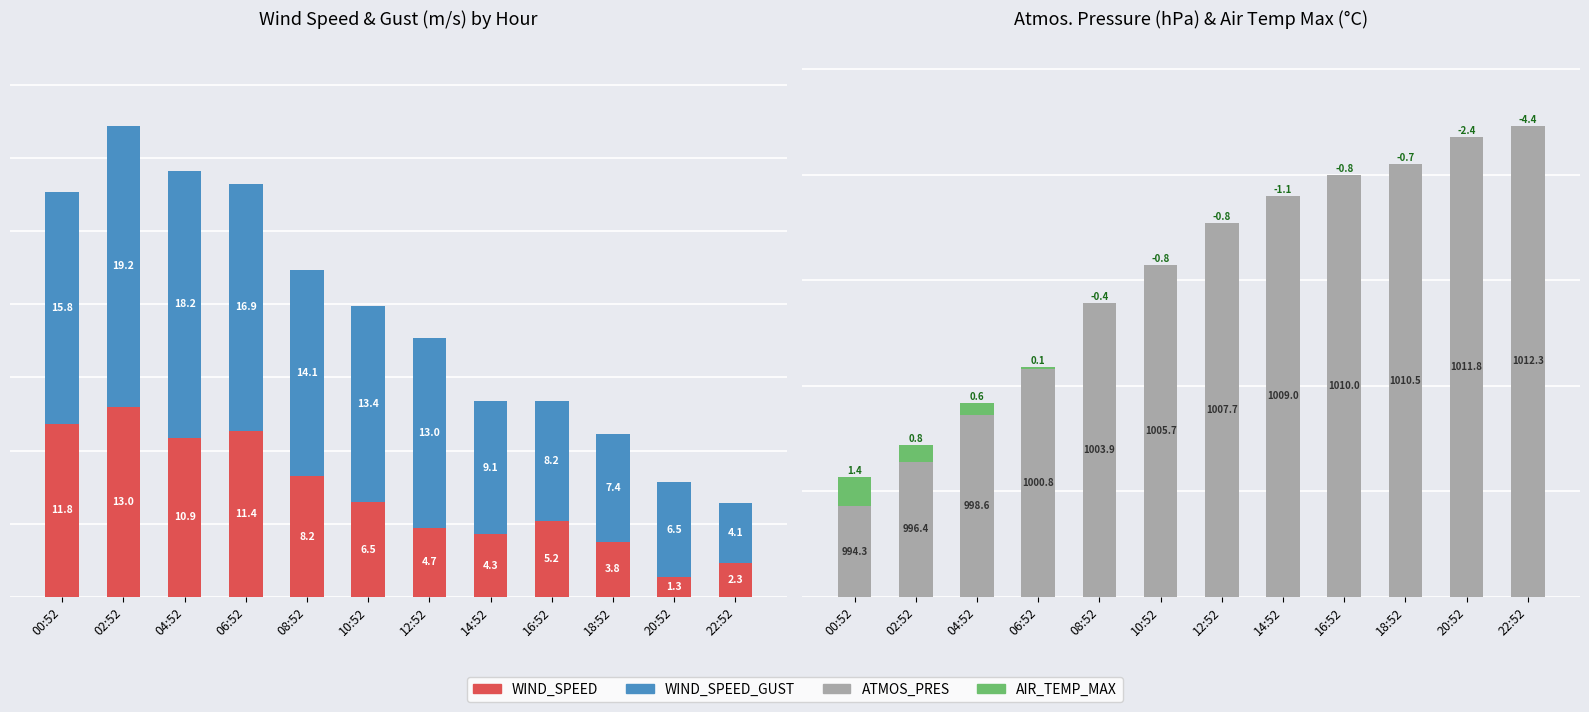

What is the label of the 6th bar from the left?

10:52